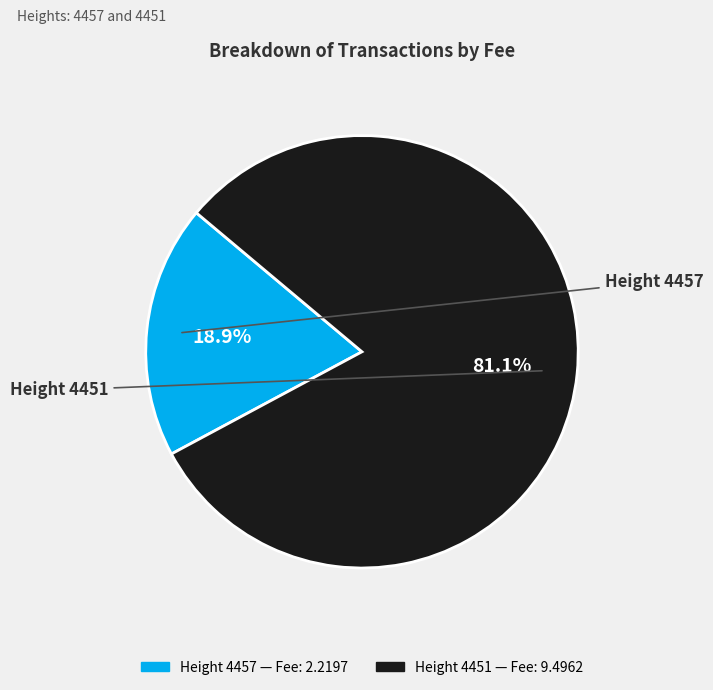

Count the number of slices in the pie.

2